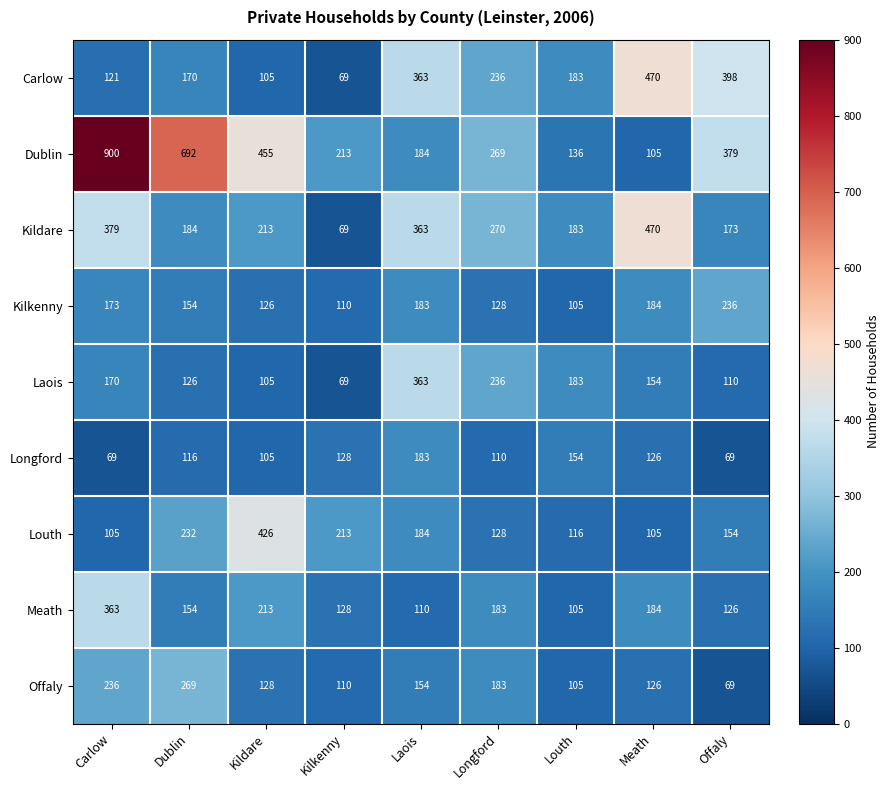

At which label is Offaly closest to 169?

Longford